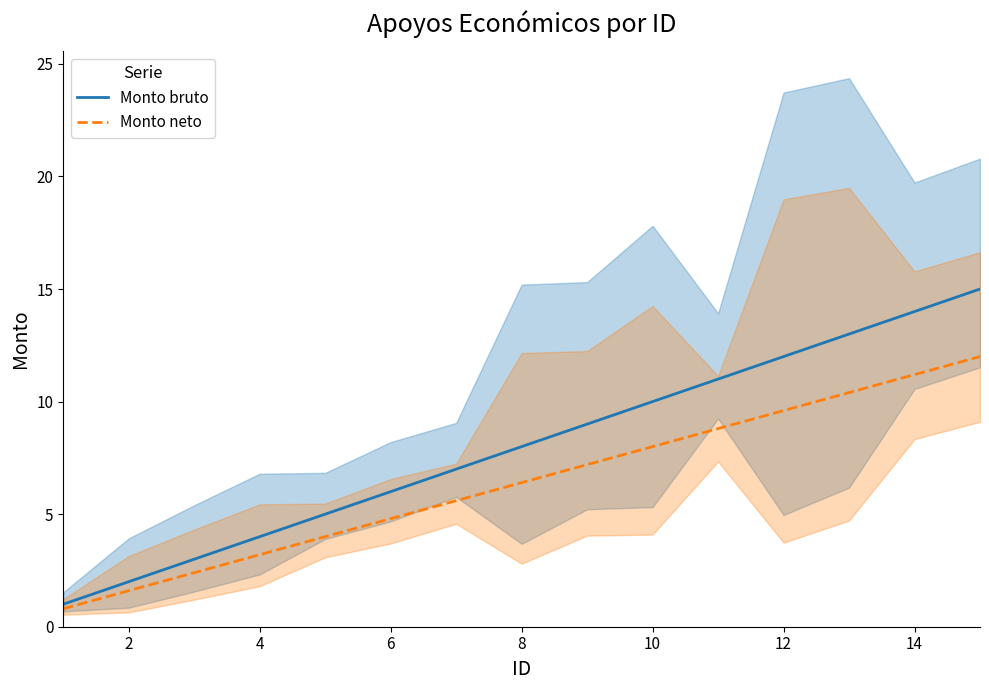

True or false: Monto bruto and Monto neto intersect in this chart.

False